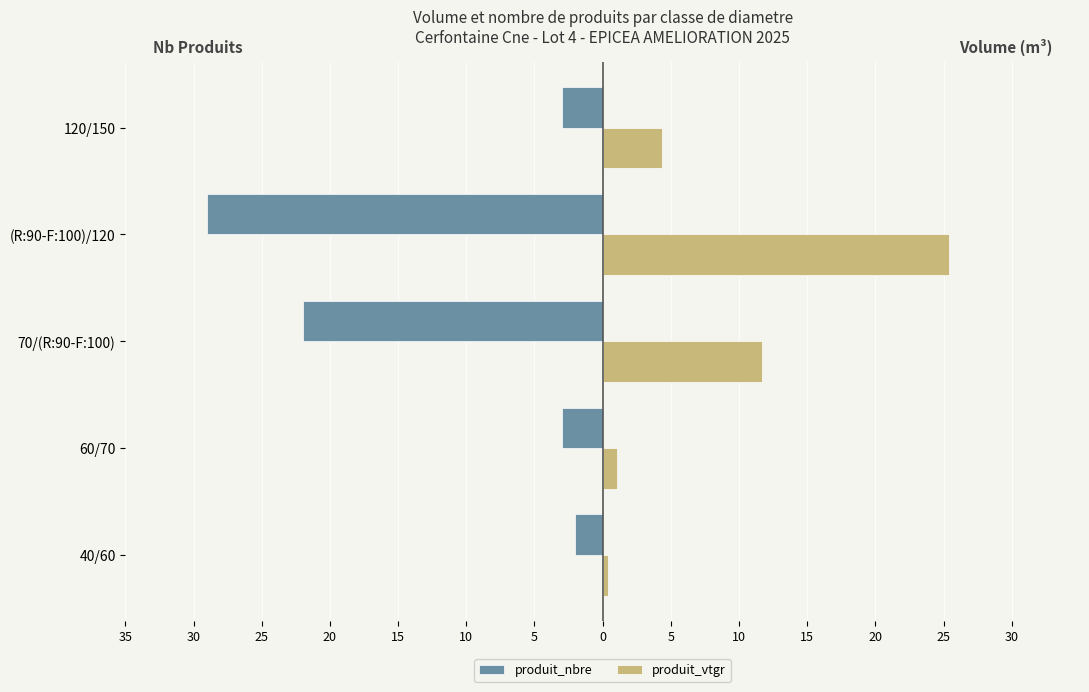

What are all the series names shown in the legend?

produit_nbre, produit_vtgr